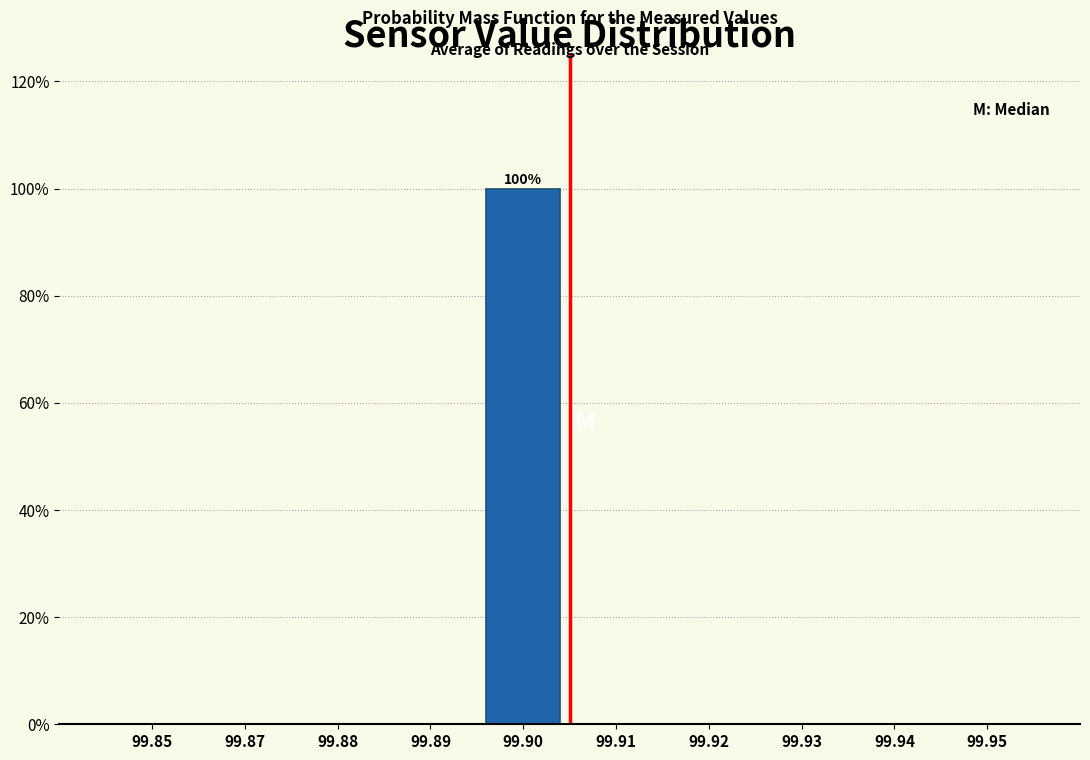

Reading right to left, list all the values displayed in this chart.

99.95=0	99.94=0	99.93=0	99.92=0	99.91=0	99.90=100	99.89=0	99.88=0	99.87=0	99.85=0